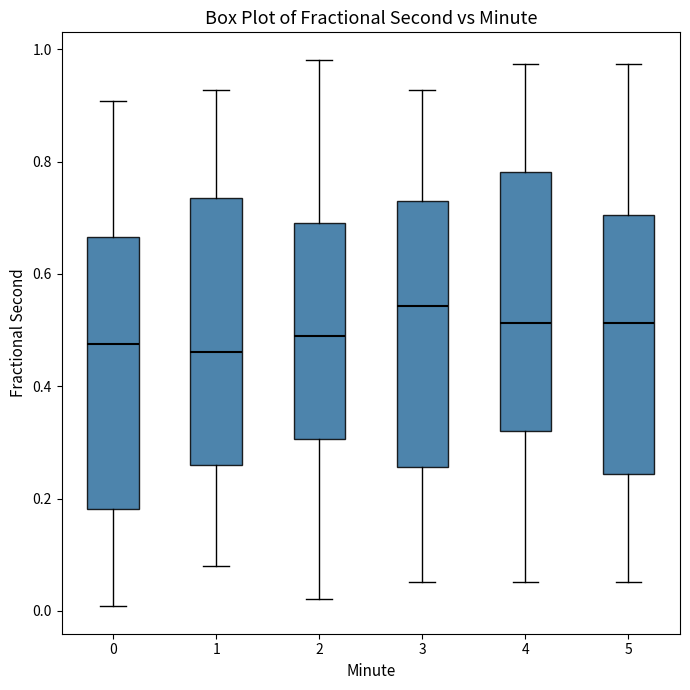

Reading left to right, read every box against the y-axis: the position of its median line, the range the box covers, and the ends of its whiskers. The values are not printed on the chart, so give them approximately, as read against the axis.

0: median 0.48, box 0.18 to 0.66, whiskers 0.00 to 0.90
1: median 0.46, box 0.26 to 0.74, whiskers 0.08 to 0.92
2: median 0.50, box 0.30 to 0.70, whiskers 0.02 to 0.98
3: median 0.54, box 0.26 to 0.72, whiskers 0.06 to 0.92
4: median 0.52, box 0.32 to 0.78, whiskers 0.06 to 0.98
5: median 0.52, box 0.24 to 0.70, whiskers 0.06 to 0.98